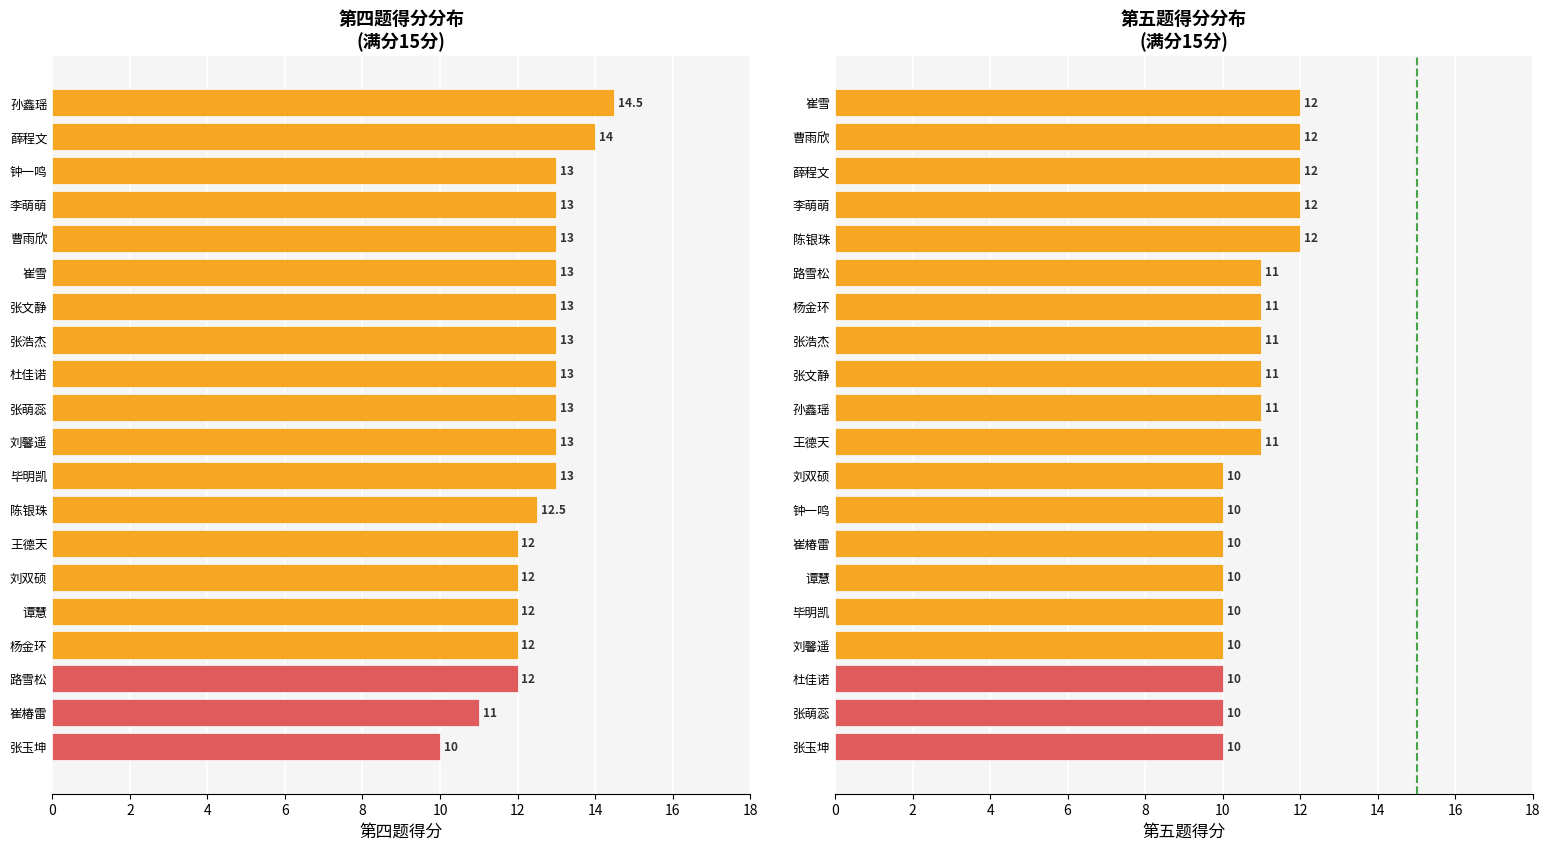

Reading left to right, what are all the values shown in this chart?

四.1(15分): 10.0	11.0	12.0	12.0	12.0	12.0	12.0	12.5	13.0	13.0	13.0	13.0	13.0	13.0	13.0	13.0	13.0	13.0	14.0	14.5
五.1(15分): 10.0	10.0	10.0	10.0	10.0	10.0	10.0	10.0	10.0	11.0	11.0	11.0	11.0	11.0	11.0	12.0	12.0	12.0	12.0	12.0